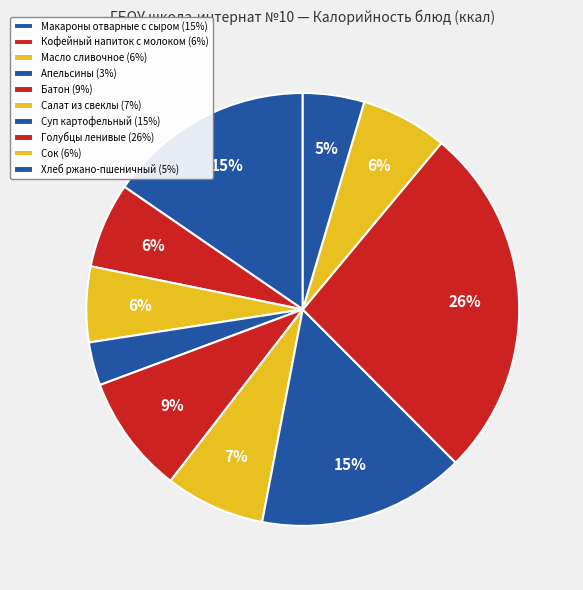

How many slices are in this pie chart?

10